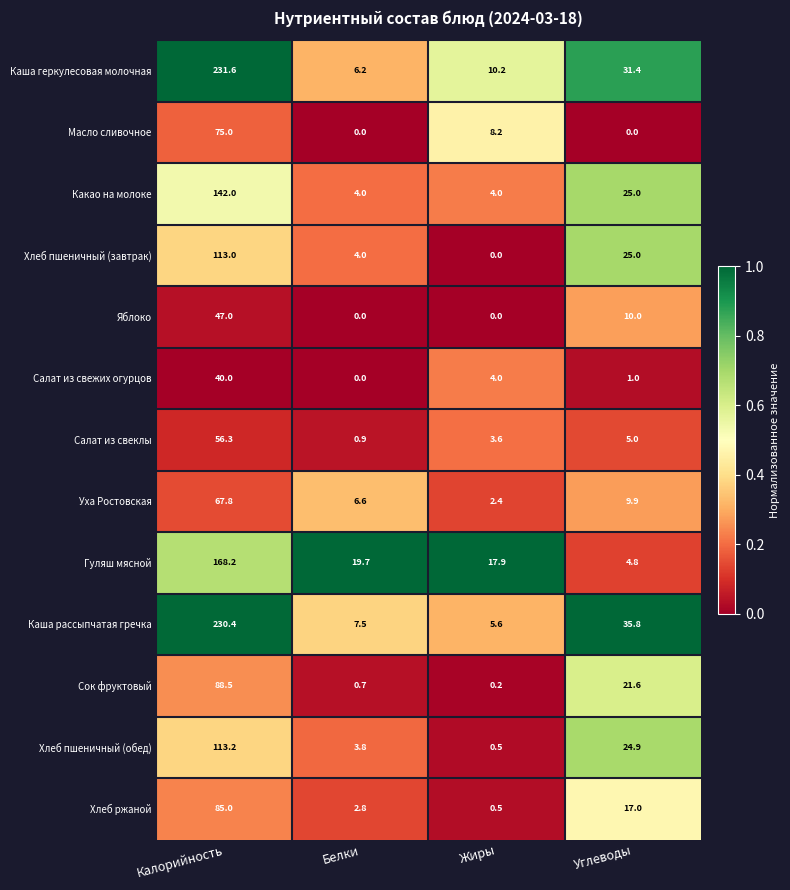

What is the sum of all Масло сливочное values?

83.2